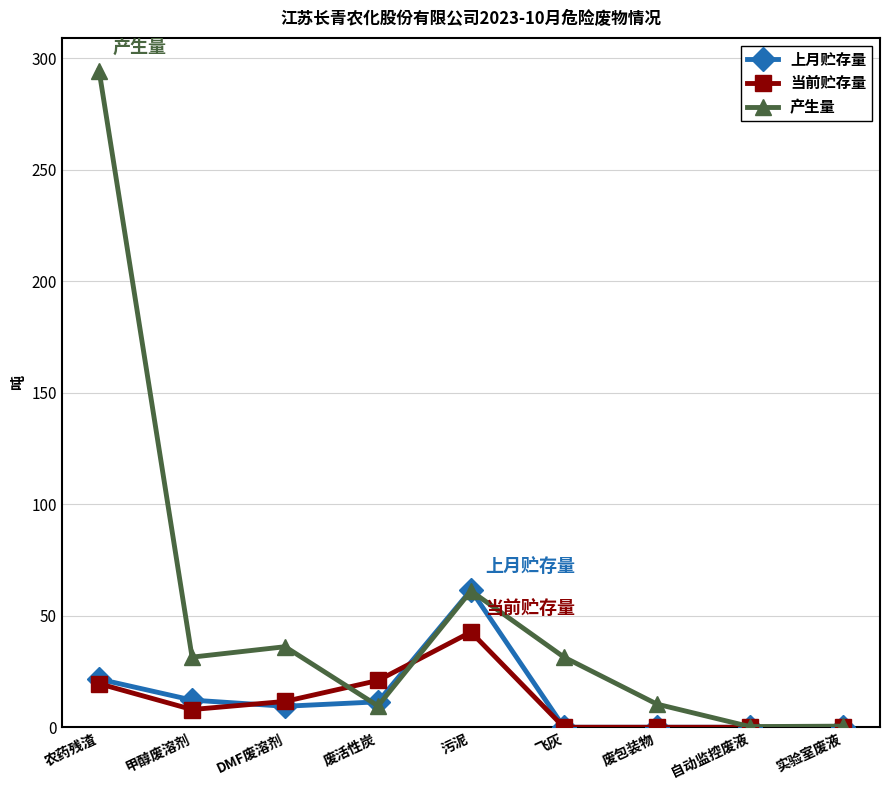

What is the label of the 6th point from the right?

废活性炭